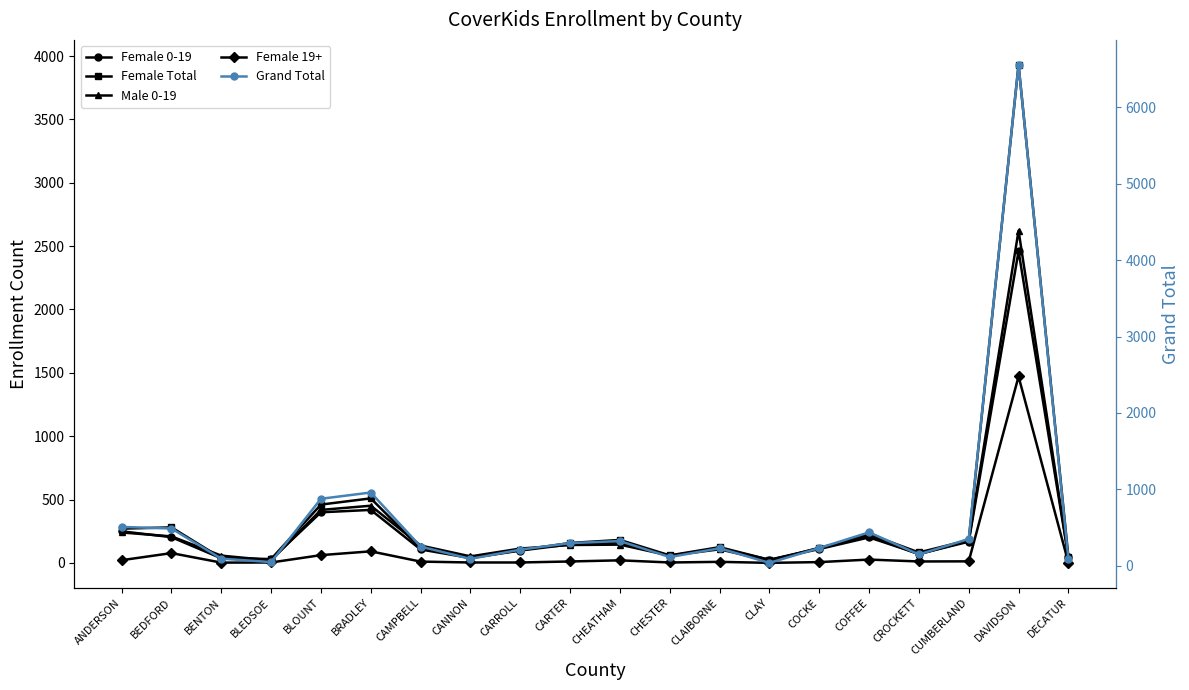

Which series has the widest spread of values?

Grand Total